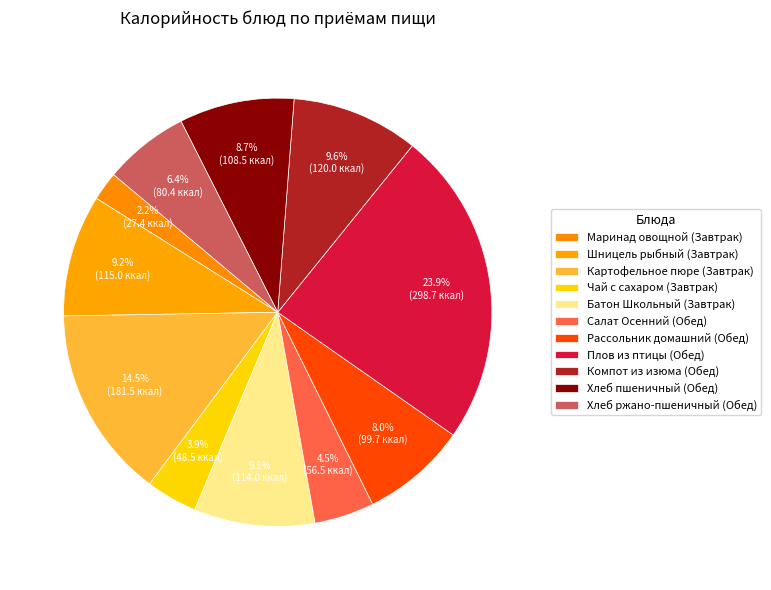

How many segments does this pie chart have?

11